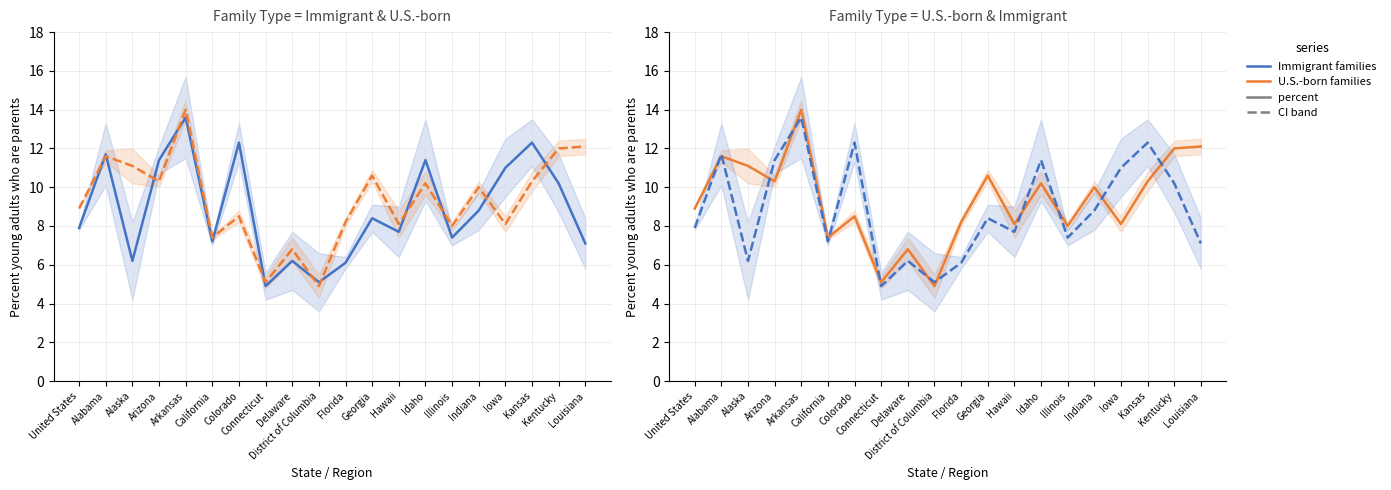

Reading left to right, extract all data points from this chart.

Immigrant families: 7.9	11.7	6.2	11.4	13.6	7.2	12.3	4.9	6.2	5.1	6.1	8.4	7.7	11.4	7.4	8.8	11.0	12.3	10.2	7.1
U.S.-born families: 8.9	11.6	11.1	10.3	14.0	7.4	8.5	5.1	6.8	4.9	8.2	10.6	8.1	10.2	8.0	10.0	8.1	10.3	12.0	12.1